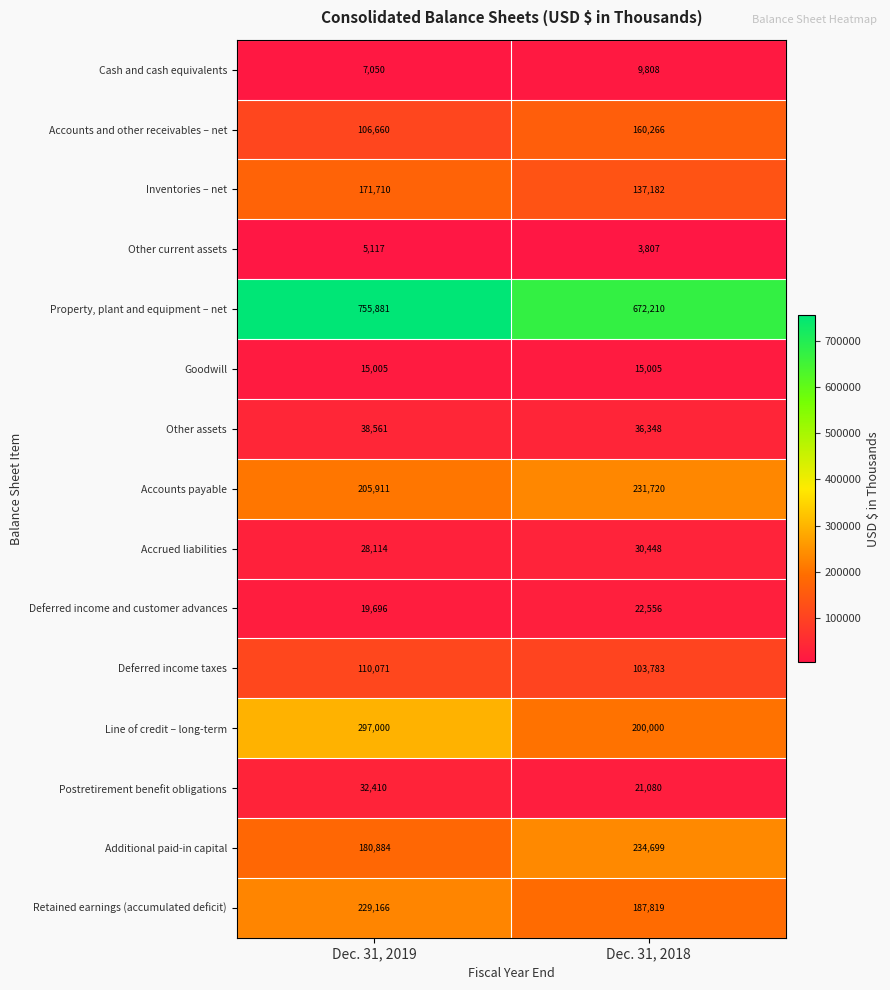

Rank the series at Dec. 31, 2018 from lowest to highest value.

Other current assets, Cash and cash equivalents, Goodwill, Postretirement benefit obligations, Deferred income and customer advances, Accrued liabilities, Other assets, Deferred income taxes, Inventories – net, Accounts and other receivables – net, Retained earnings (accumulated deficit), Line of credit – long-term, Accounts payable, Additional paid-in capital, Property, plant and equipment – net